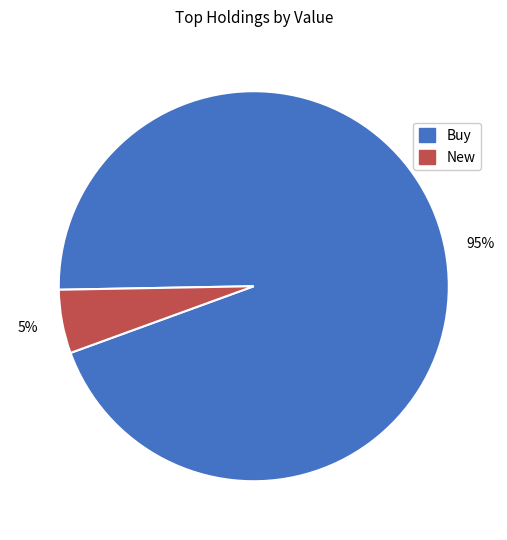

Does any single category account for the majority?

Yes